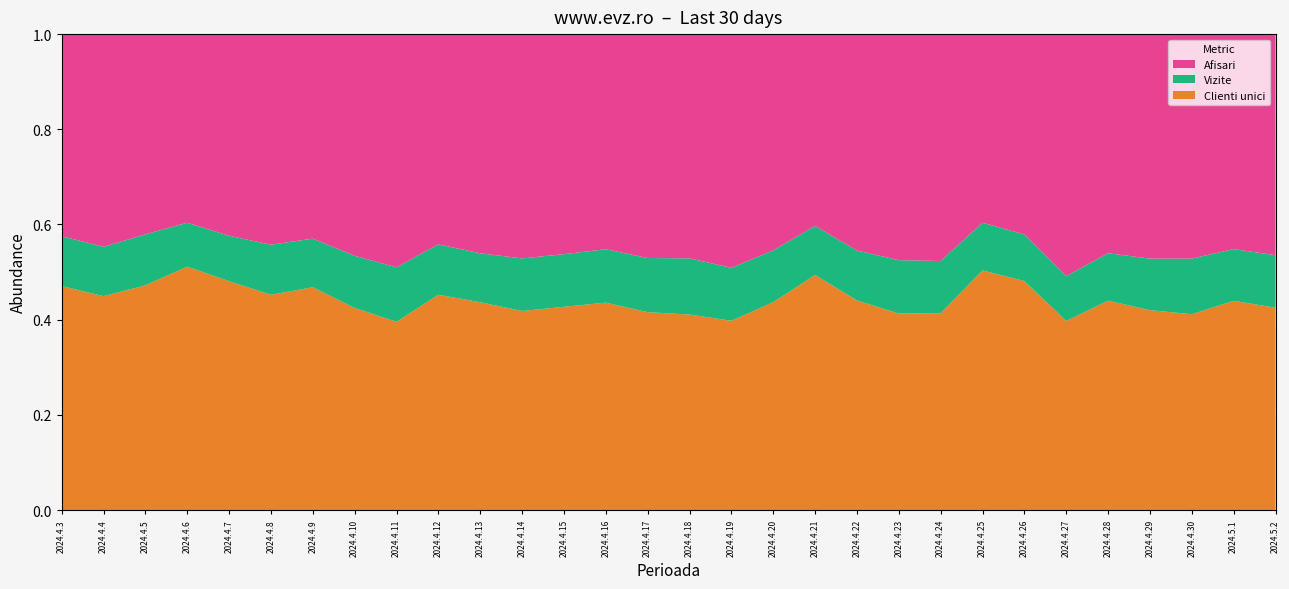

What is the total value across all series at 2024.4.20?

1.0